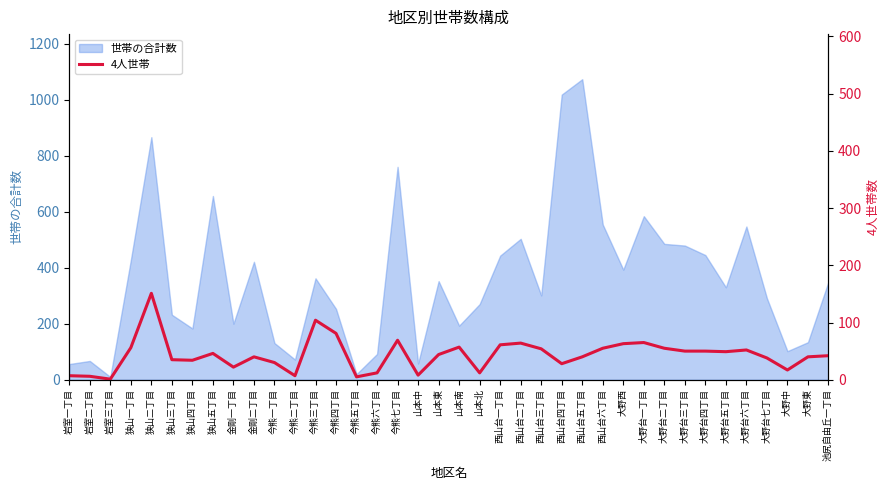

Between 狭山四丁目 and 山本中, which is larger?

狭山四丁目